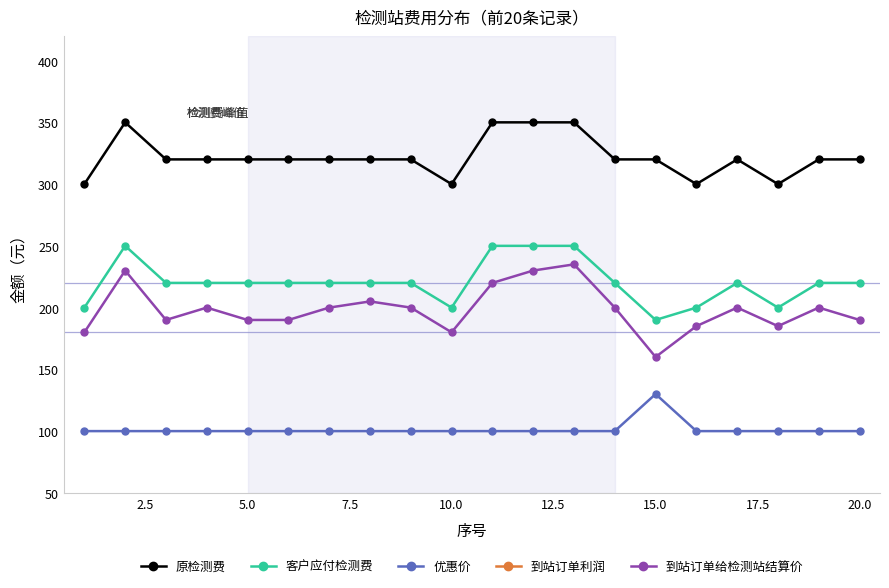

What is the highest value of the 优惠价 series?

130